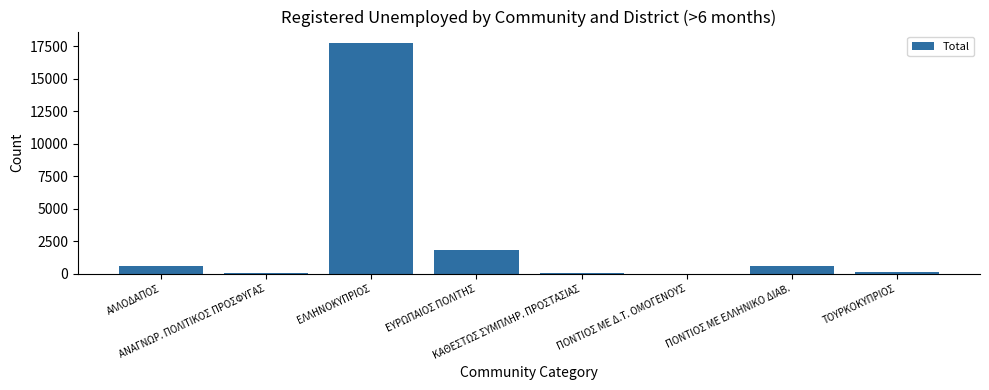

What is the sum of all values?

21090